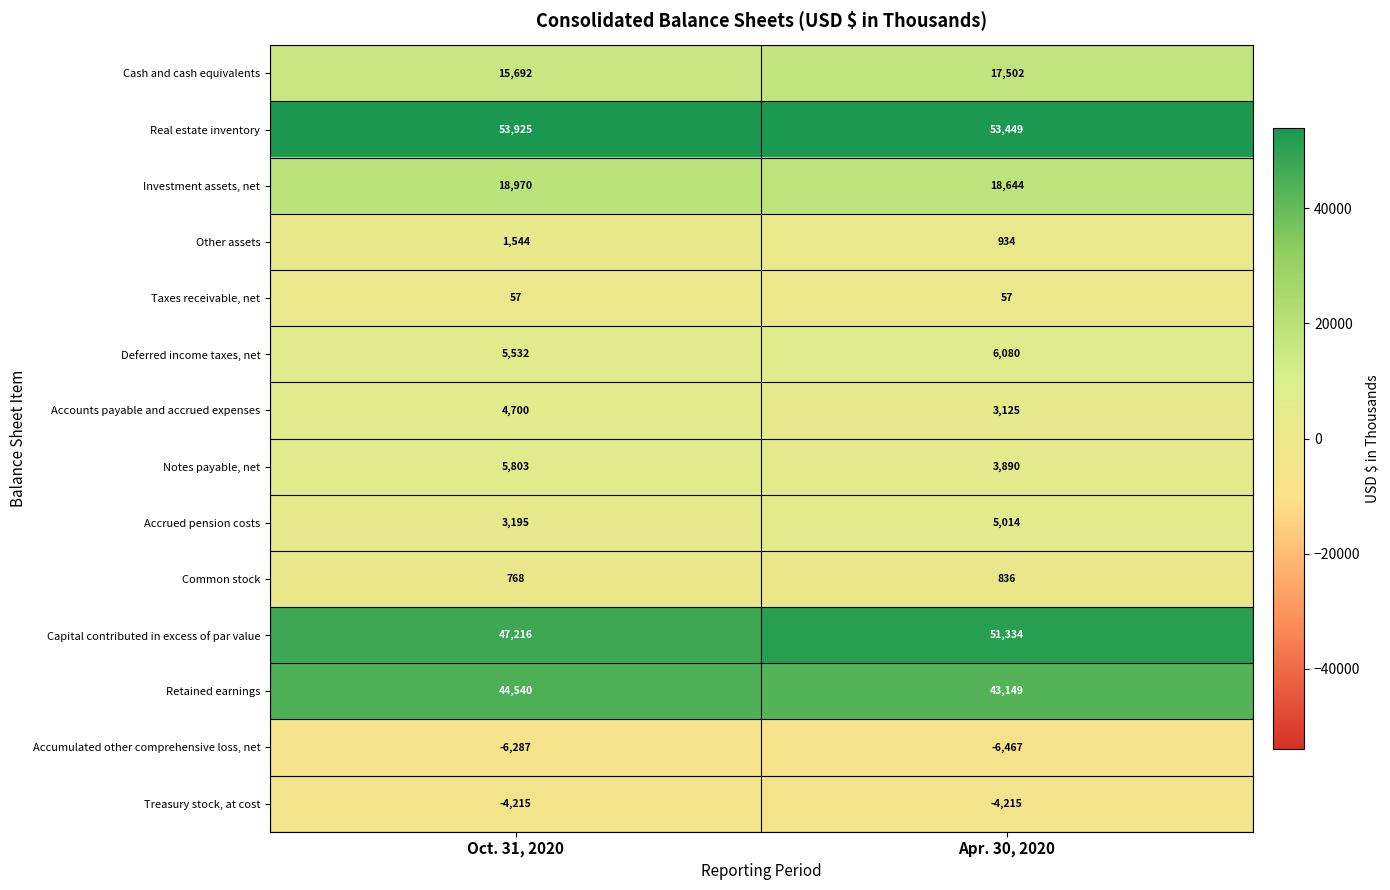

What is the average value of the Treasury stock, at cost series?

-4215